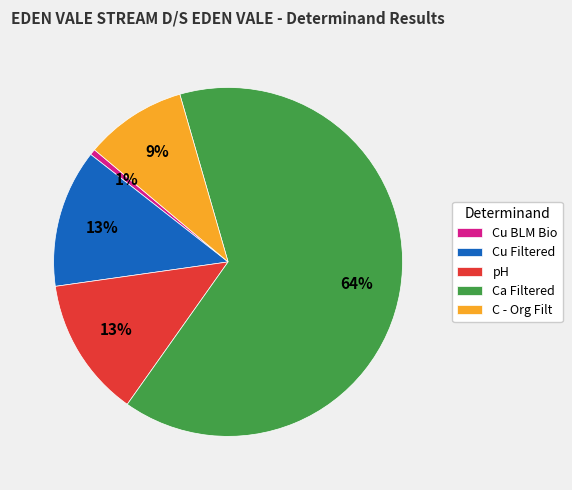

What is the majority slice?

Ca Filtered